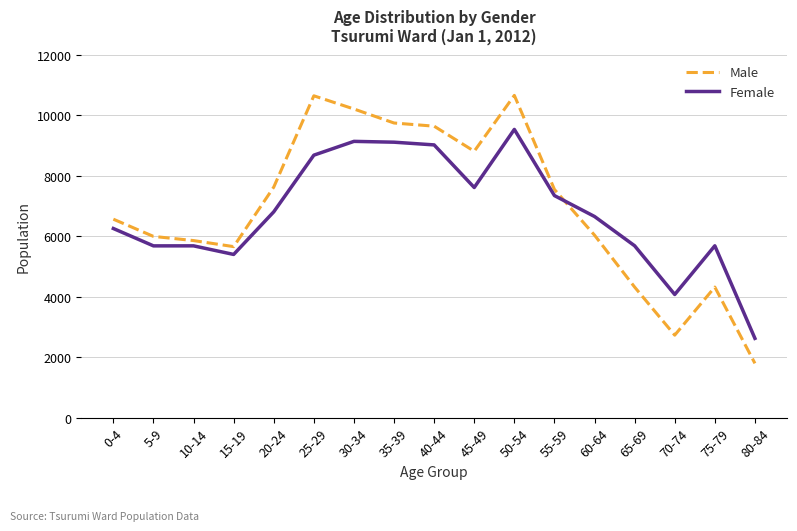

Is the value of Female at 40-44 greater than the value of Male at 10-14?

Yes